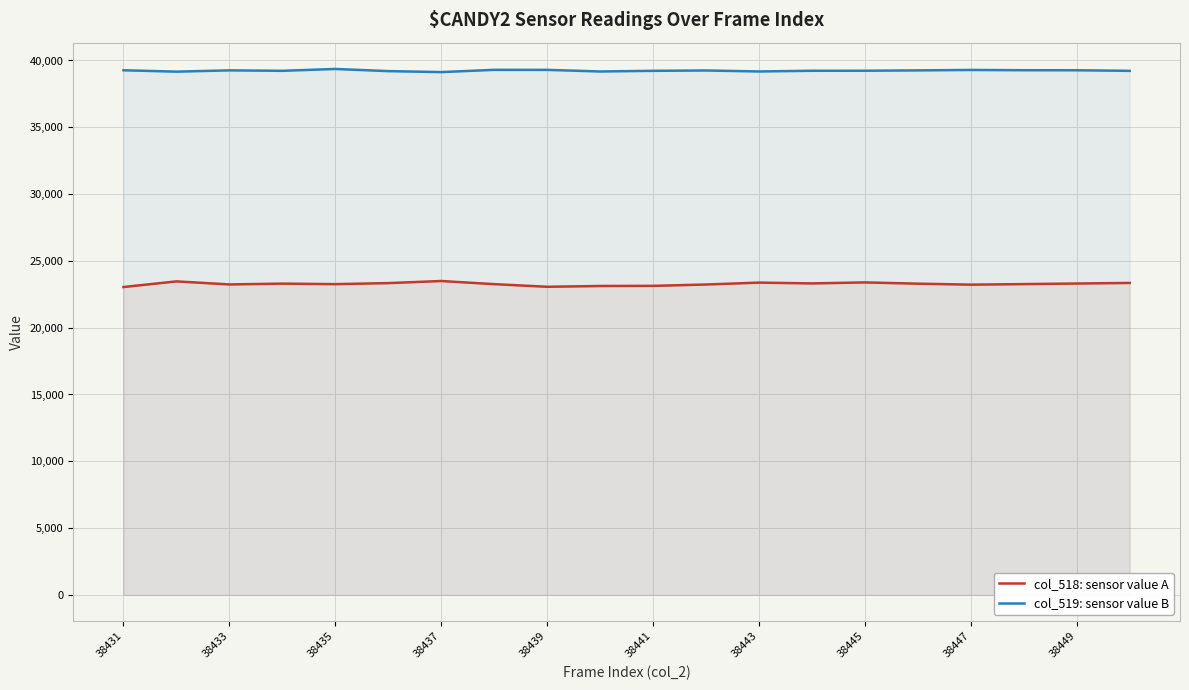

List the series in order of their overall mean, highest first.

col_519: sensor value B, col_518: sensor value A